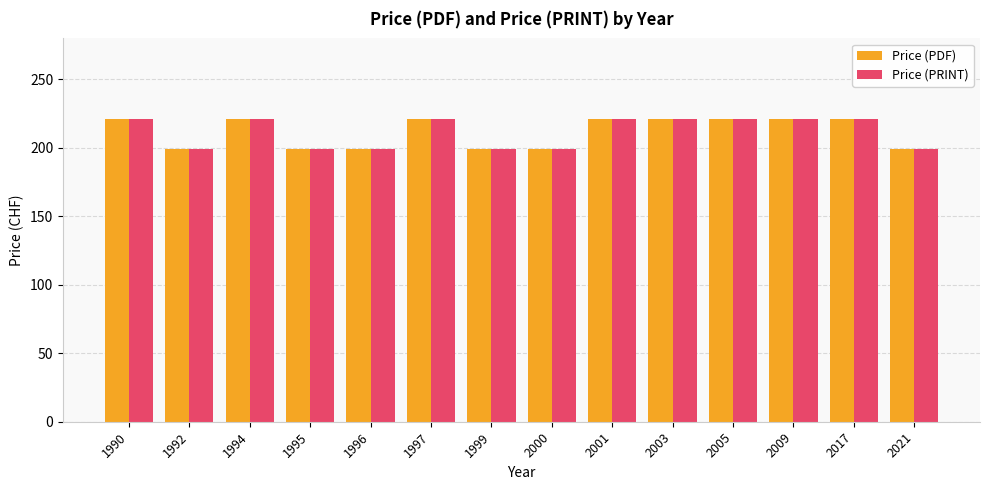

At how many categories does at least one series exceed 216?

8